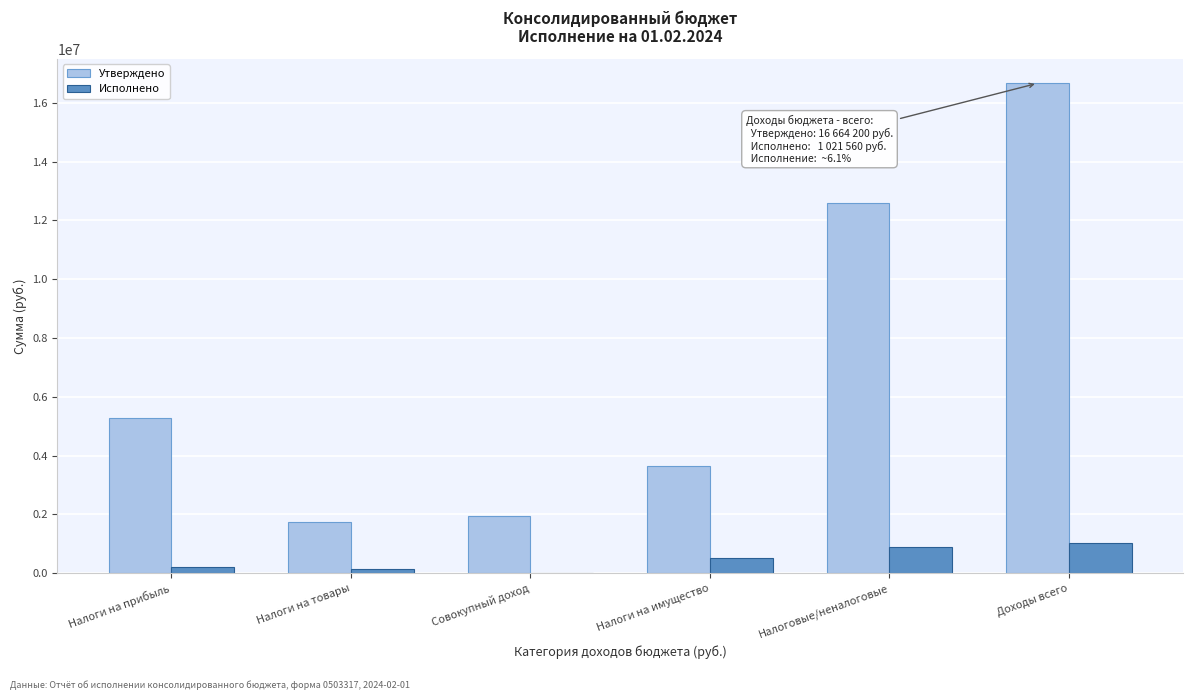

What is the sum of the Утверждено values at Налоги на имущество and Совокупный доход?

5574900.0